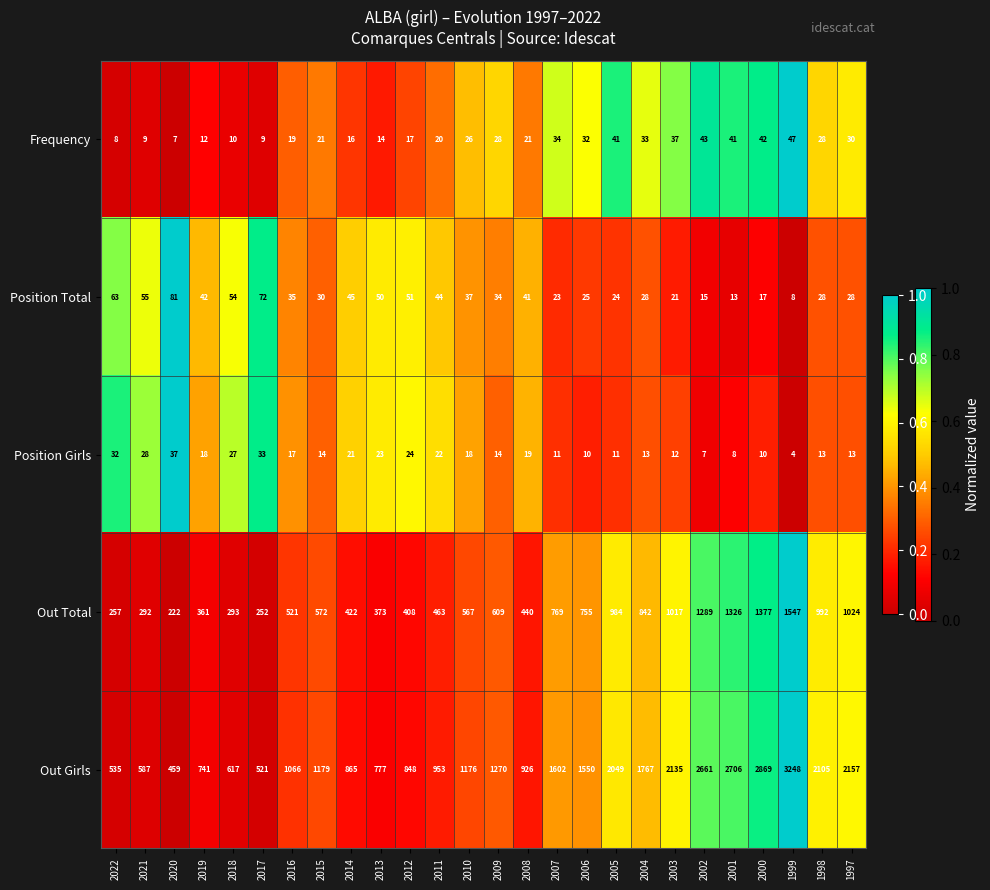

What is the sum of the Frequency values at 2012 and 2020?

24